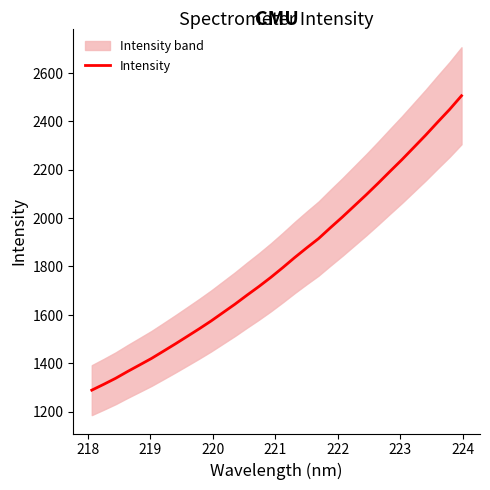

What is the minimum value for Intensity?

1288.9